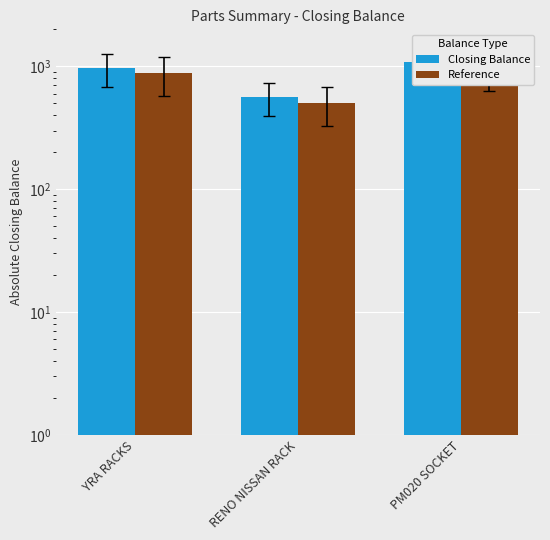

The value of Closing Balance at PM020 SOCKET is 1079.0. True or false?

True